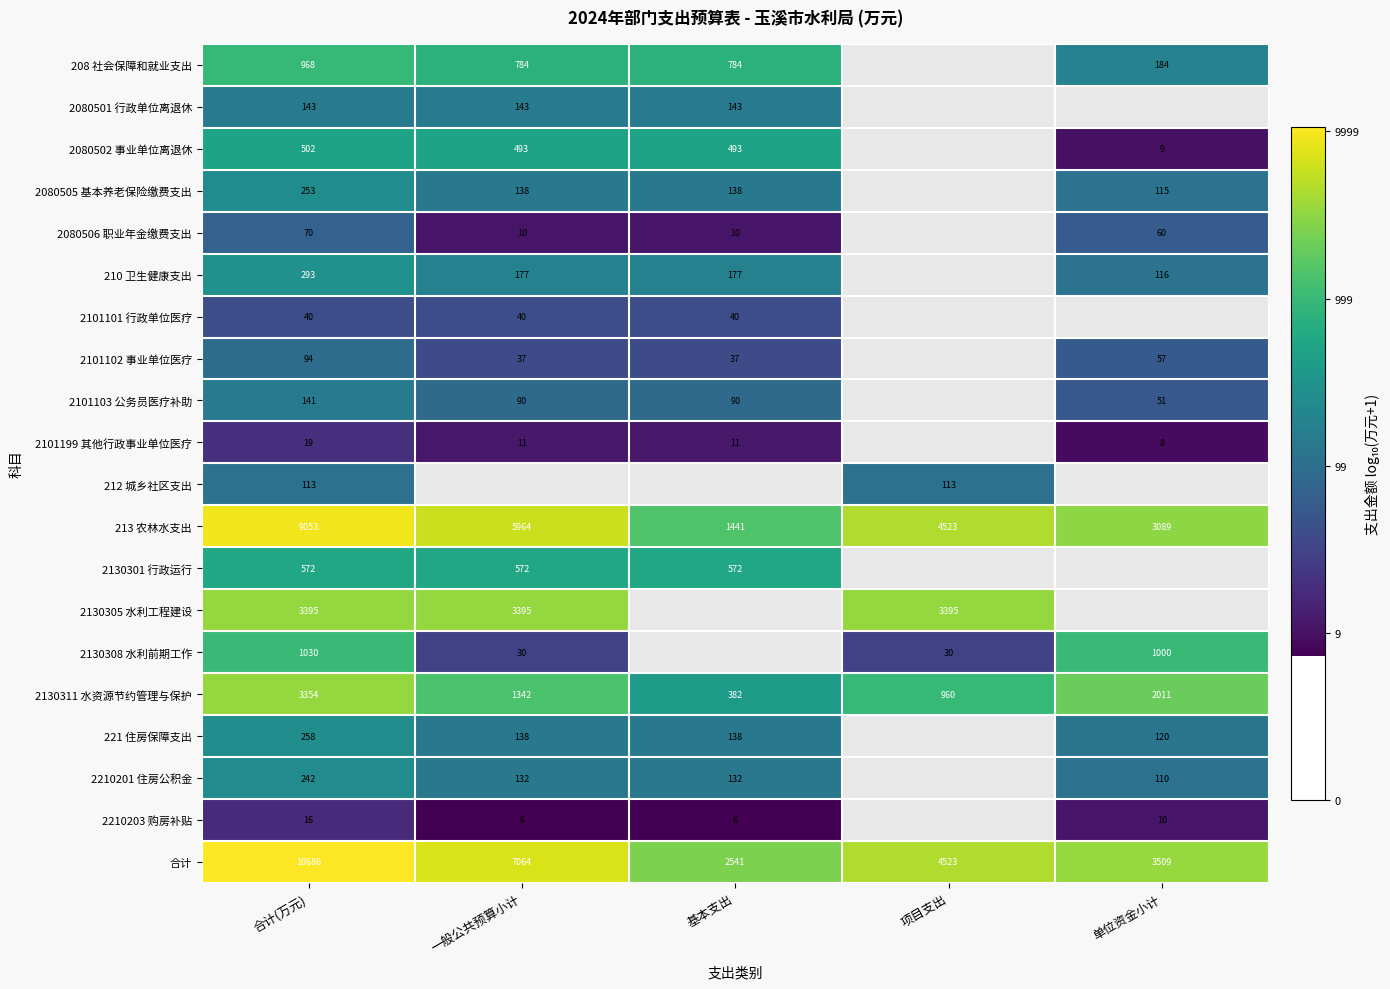

Is the value of 213 农林水支出 at 一般公共预算小计 greater than the value of 2080506 职业年金缴费支出 at 合计(万元)?

Yes